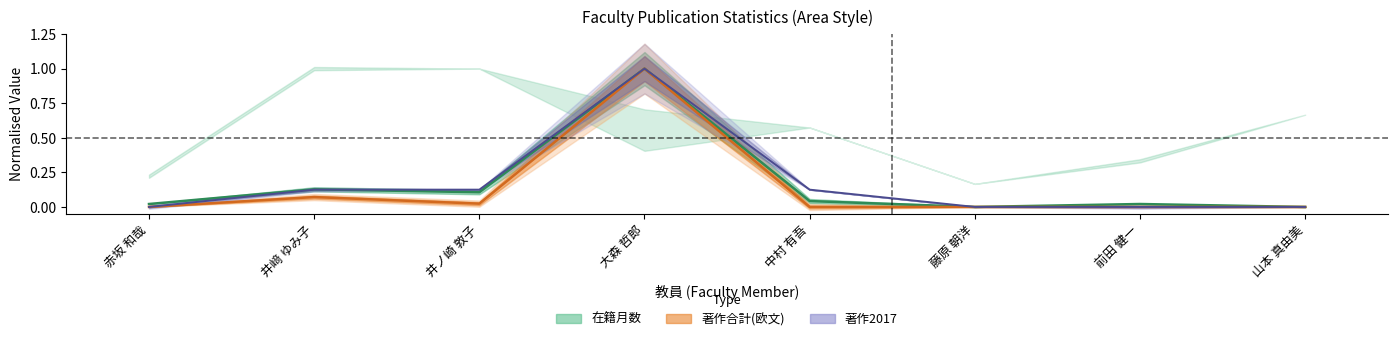

How many lines are shown in the chart?

3